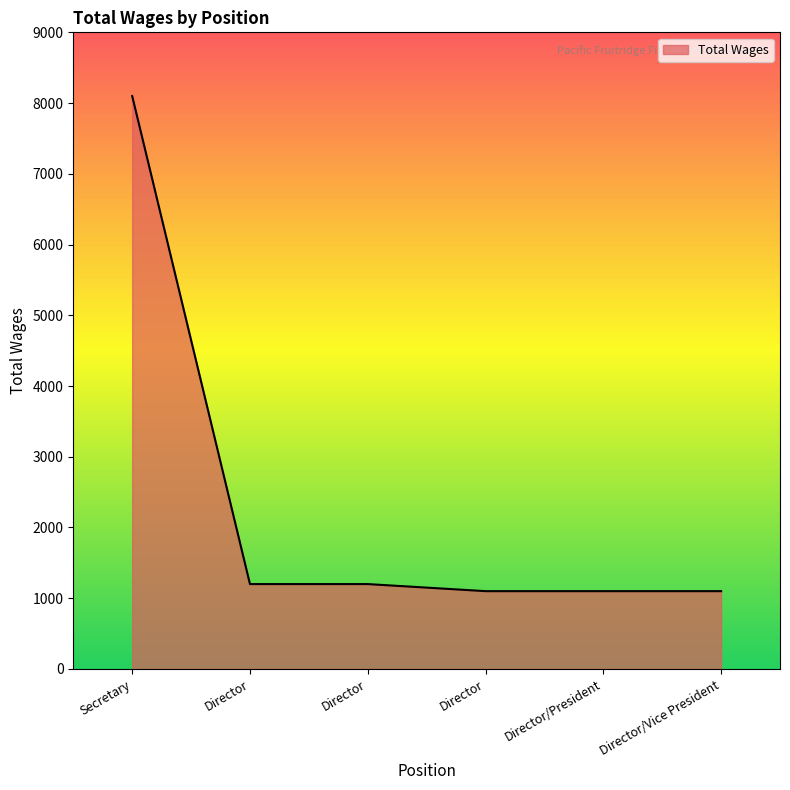

Is this an area chart (filled region under the line)?

Yes